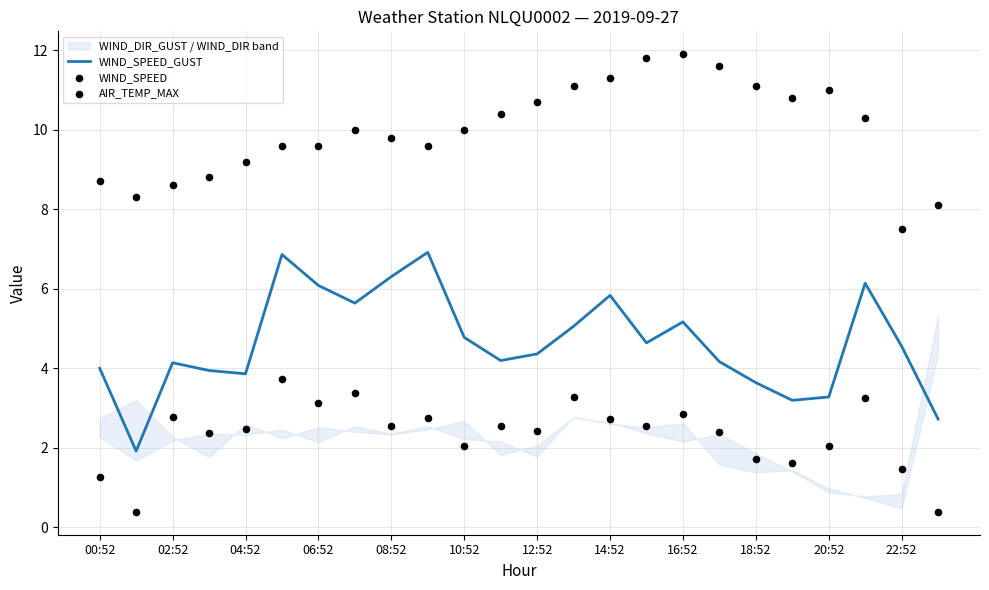

At how many categories does at least one series exceed 5?

24